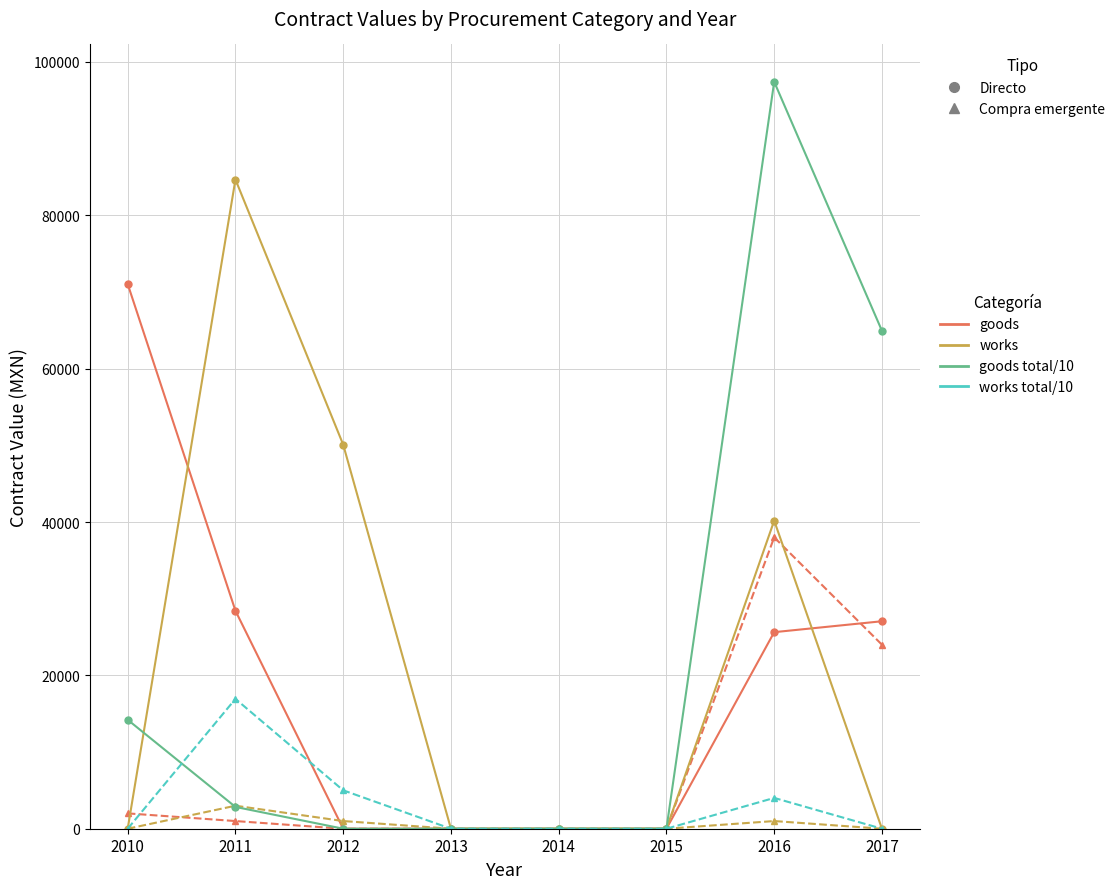

What is the greatest value displayed?

97417.5